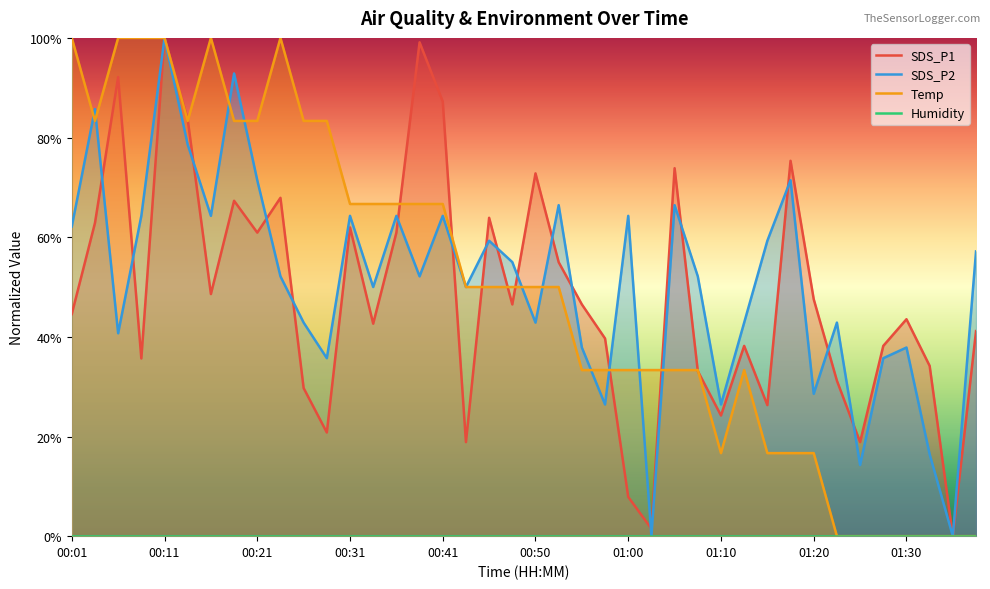

Where is the first local maximum for SDS_P2?

00:04